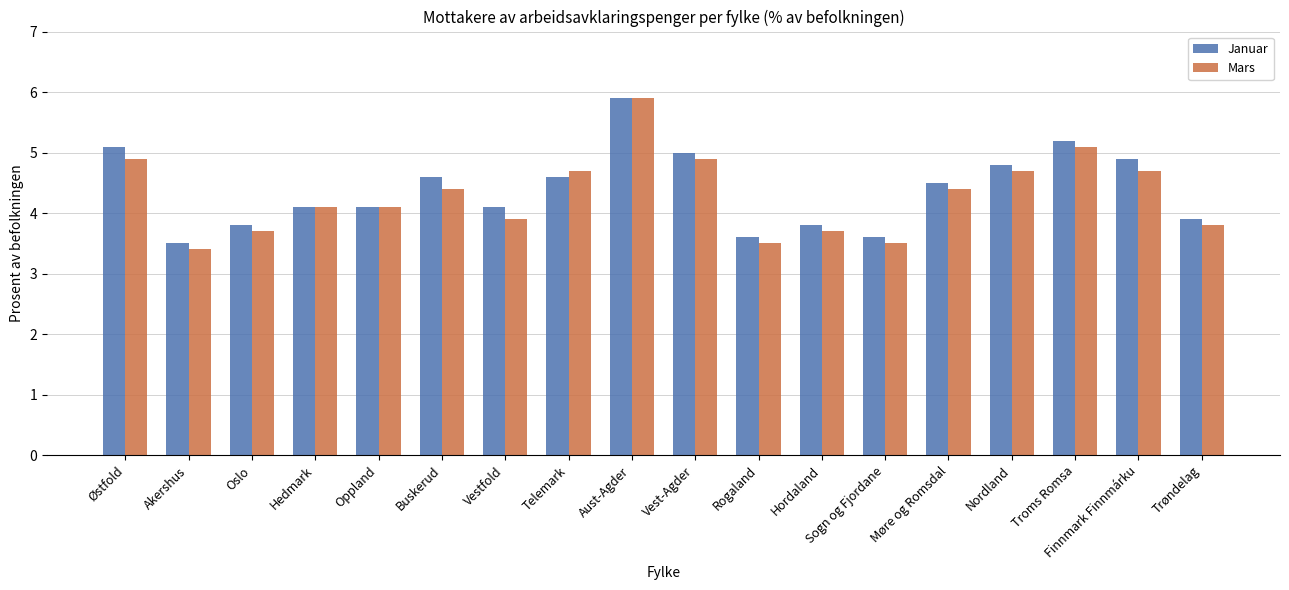

How many bars are there in each group?

2